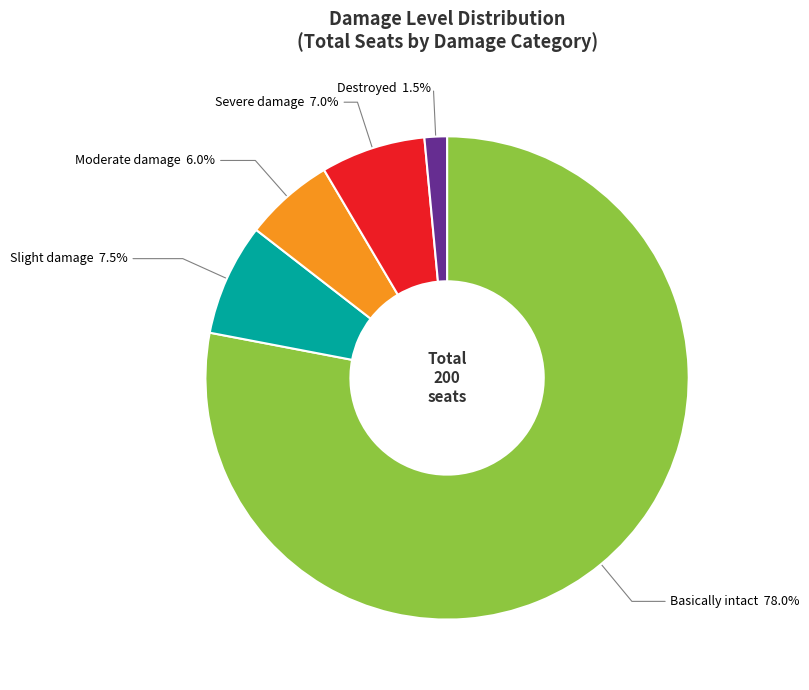

Is it true that Moderate damage is 6% of the pie?

True